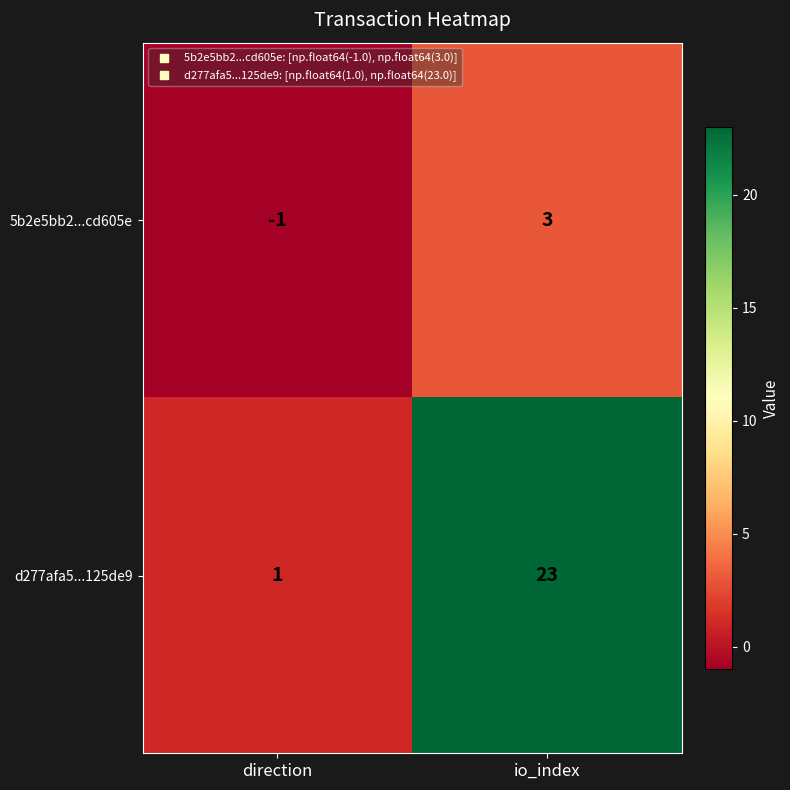

At how many categories does at least one series exceed 13?

1